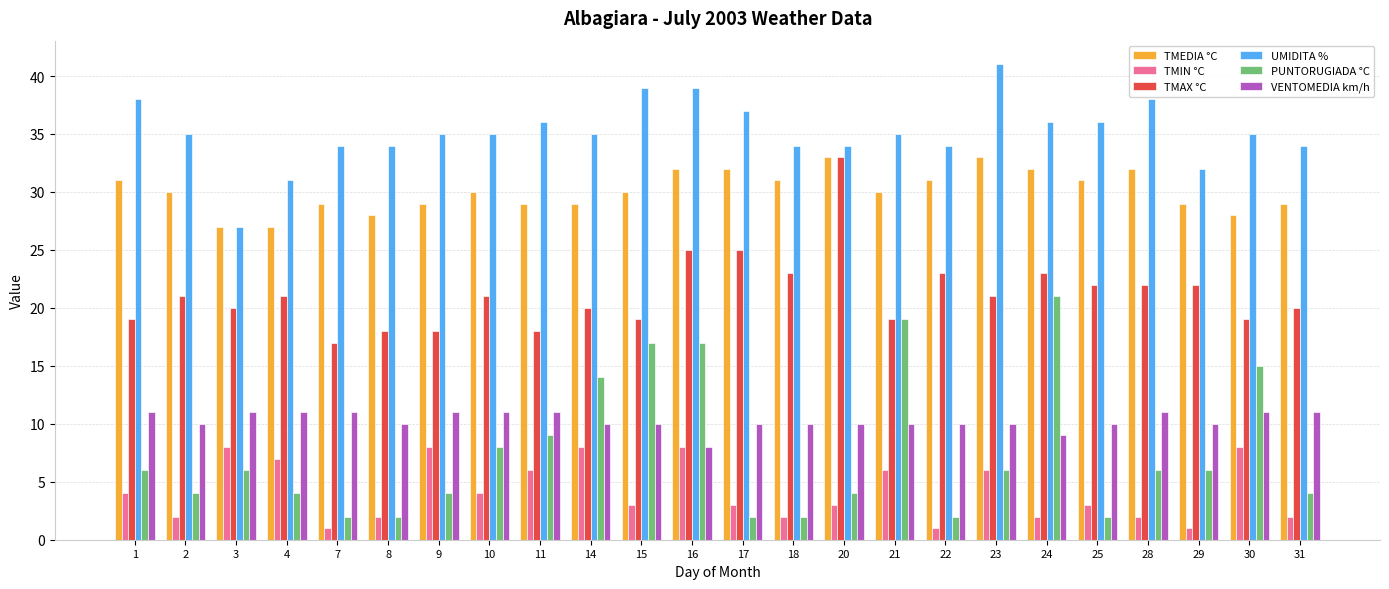

Is it true that VENTOMEDIA km/h equals 4 at 28?

False